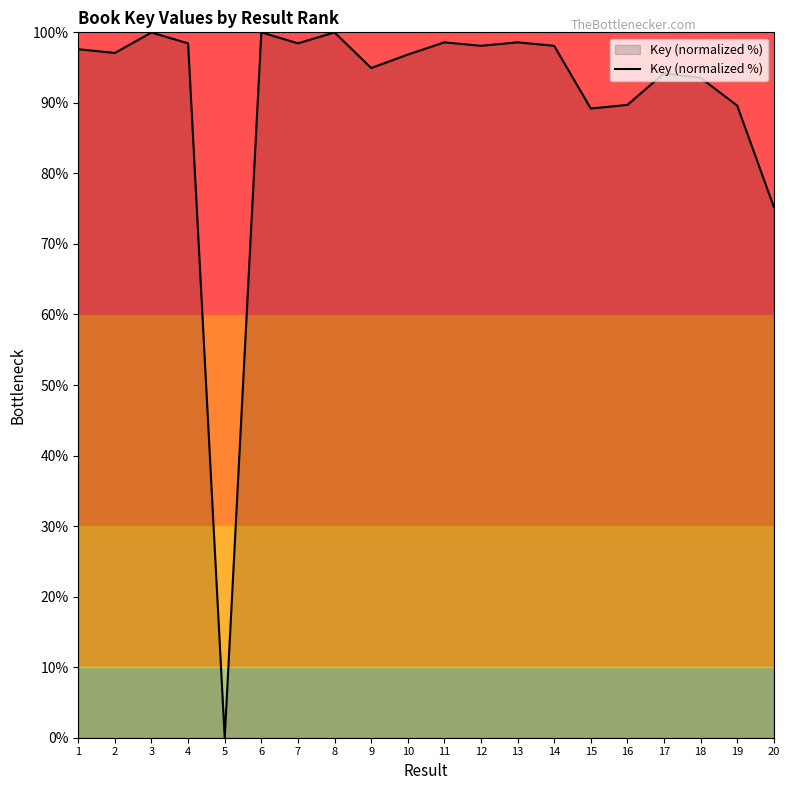

What is the sum of all values?

1808.2